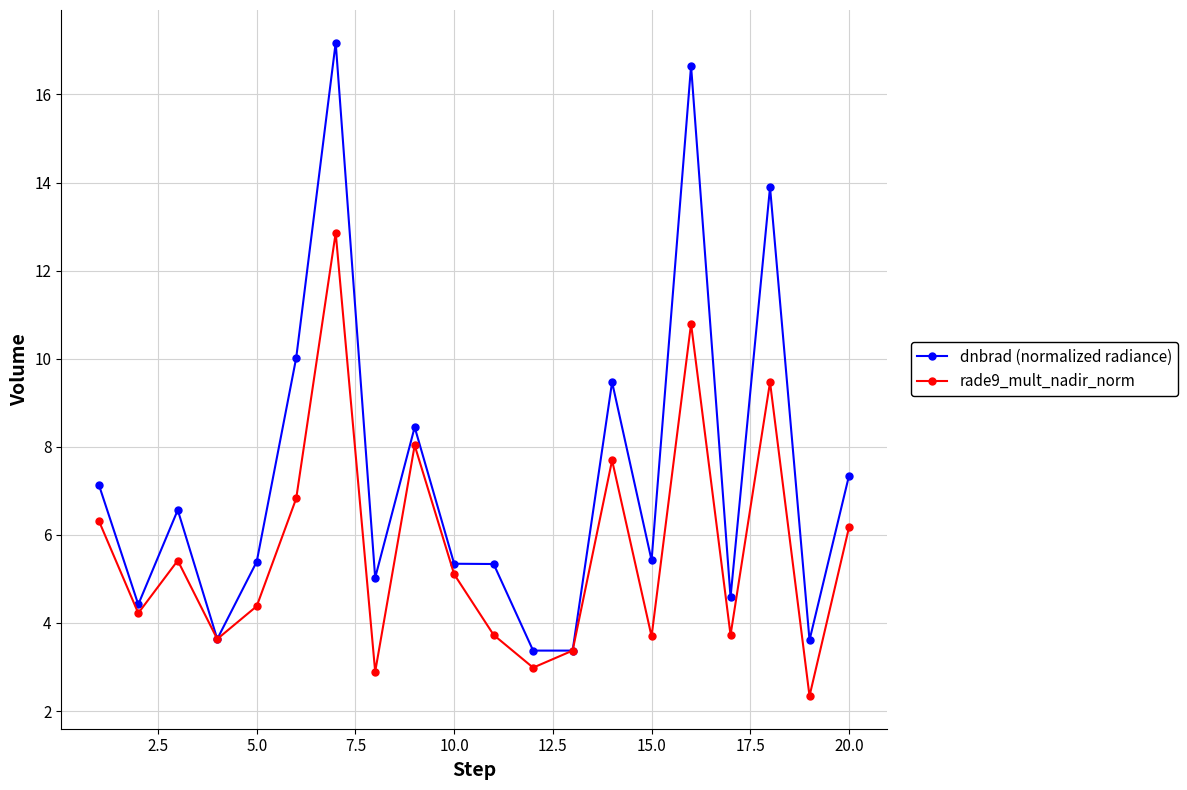

Is this an area chart (filled region under the line)?

No